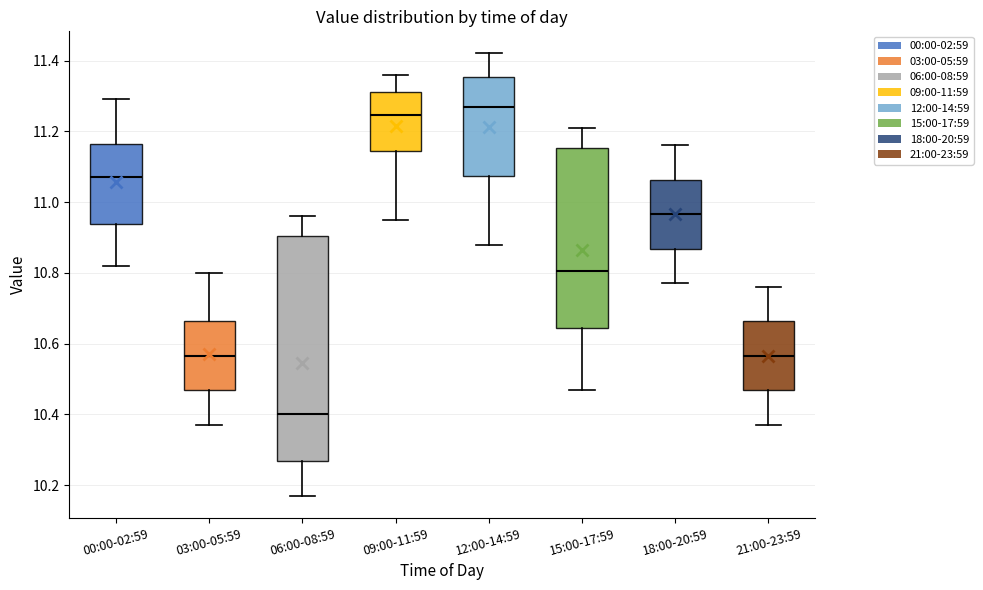

Reading left to right, read every box against the y-axis: the position of its median line, the range the box covers, and the ends of its whiskers. The values are not printed on the chart, so give them approximately, as read against the axis.

00:00-02:59: median 11.08, box 10.94 to 11.16, whiskers 10.82 to 11.30
03:00-05:59: median 10.56, box 10.46 to 10.66, whiskers 10.38 to 10.80
06:00-08:59: median 10.40, box 10.26 to 10.90, whiskers 10.18 to 10.96
09:00-11:59: median 11.24, box 11.14 to 11.32, whiskers 10.96 to 11.36
12:00-14:59: median 11.28, box 11.08 to 11.36, whiskers 10.88 to 11.42
15:00-17:59: median 10.80, box 10.64 to 11.16, whiskers 10.48 to 11.22
18:00-20:59: median 10.96, box 10.86 to 11.06, whiskers 10.78 to 11.16
21:00-23:59: median 10.56, box 10.46 to 10.66, whiskers 10.38 to 10.76